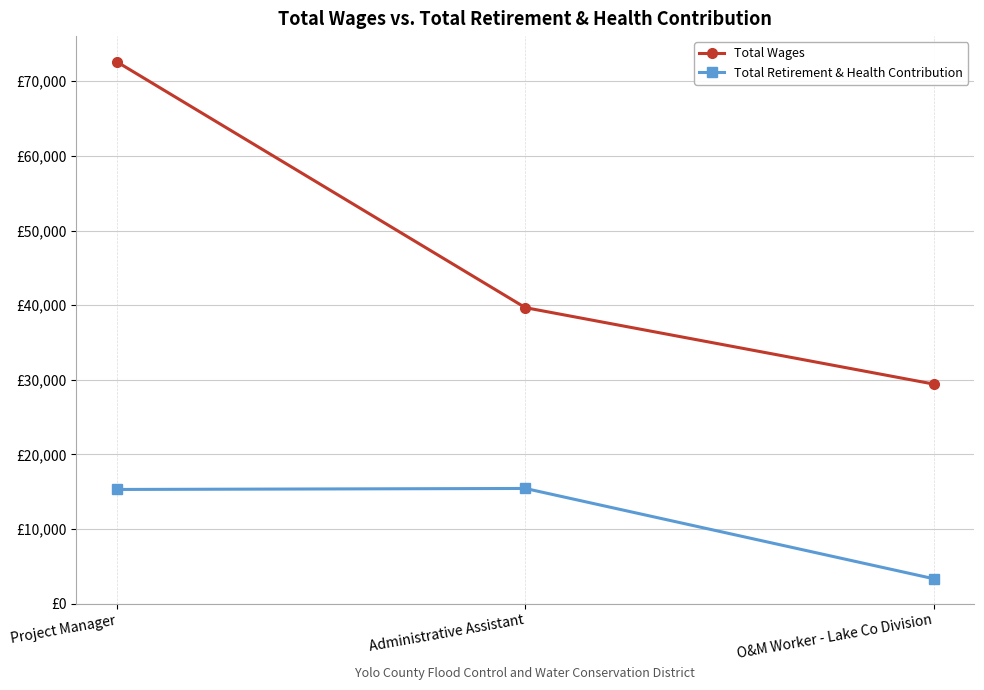

Does the chart have visible grid lines?

Yes